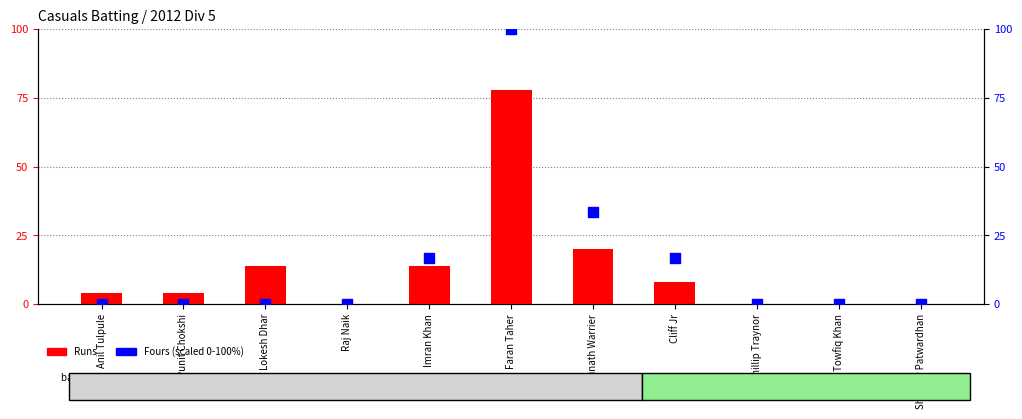

What is the total value across all series at Punit Chokshi?

4.0